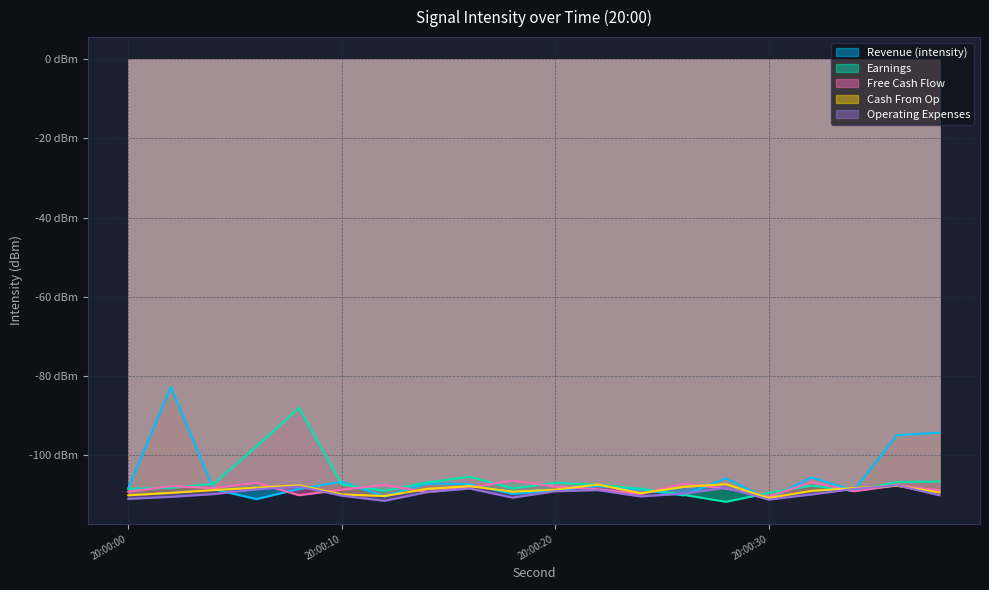

The value of Revenue (intensity) at 4 is -108.6. True or false?

True